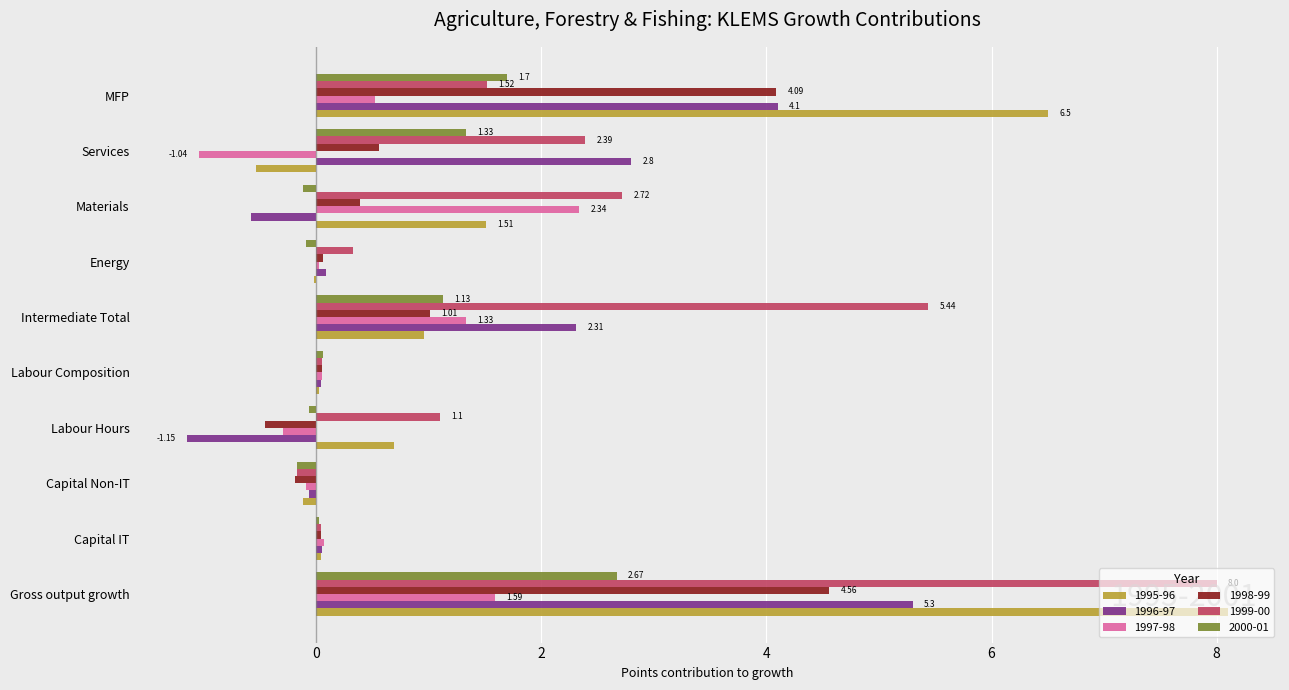

The 1996-97 series shows -1.6 at Labour Hours. True or false?

False